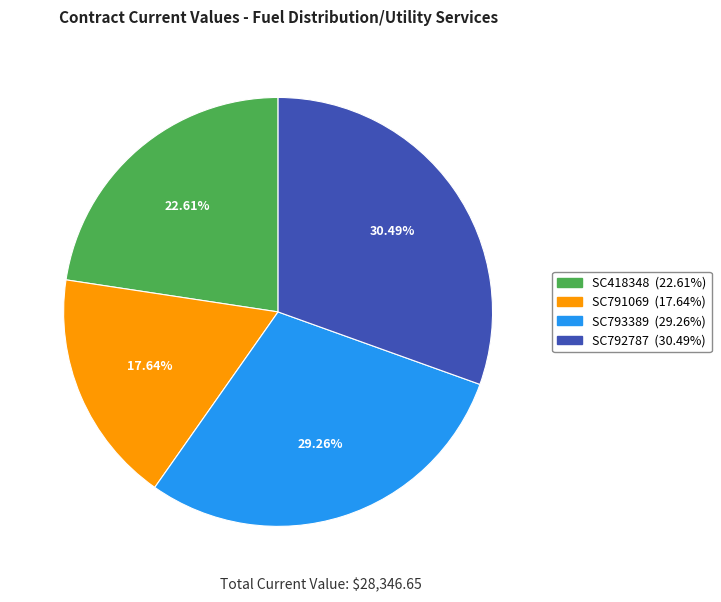

What percentage is the SC792787 slice, to the nearest percent?

30%